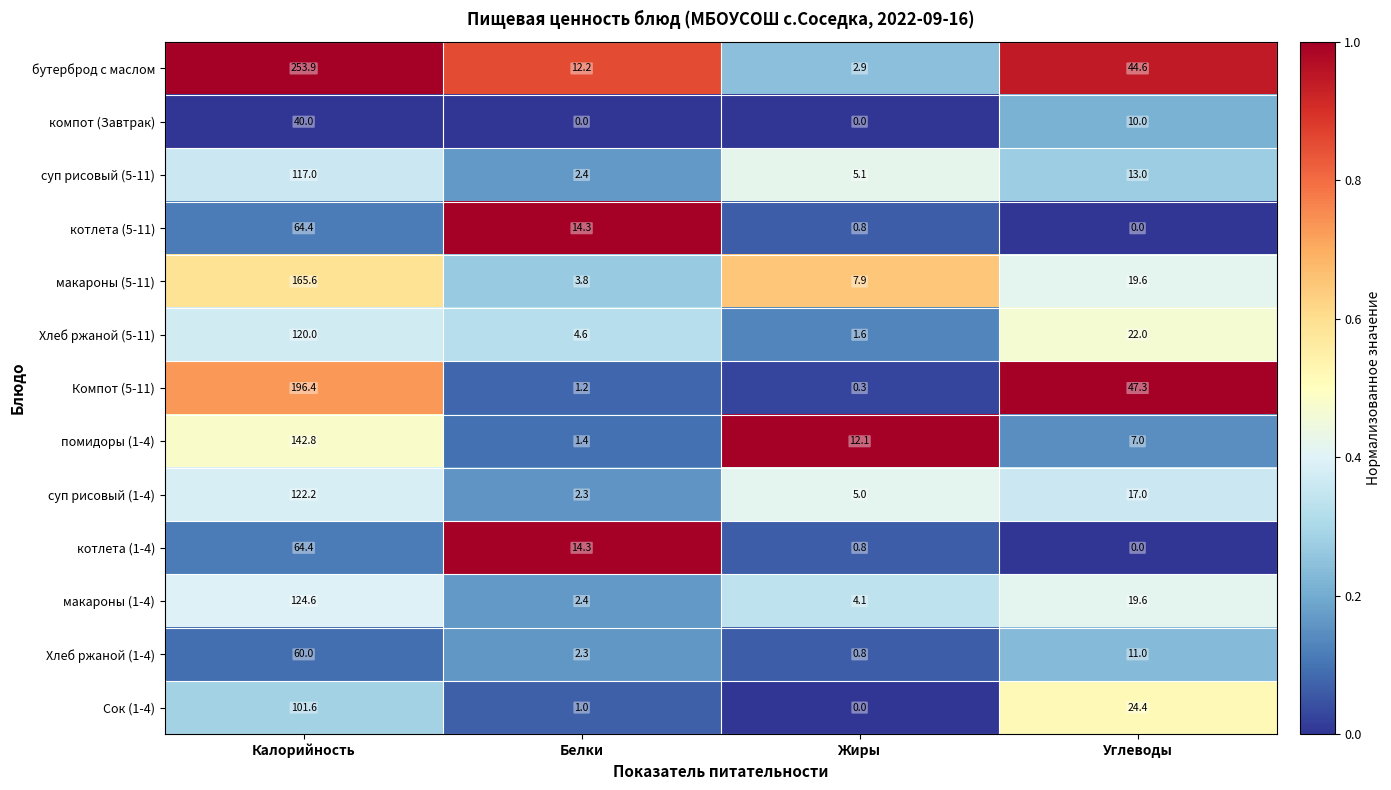

The суп рисовый (5-11) series shows 7.3 at Жиры. True or false?

False